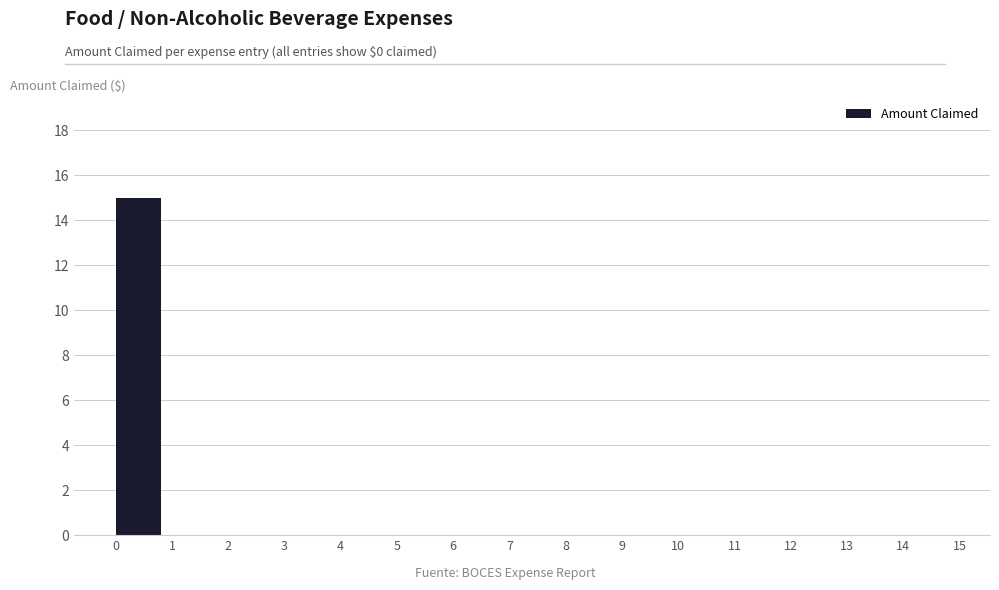

Over which range of the x-axis is the bar tallest?

0 to 1